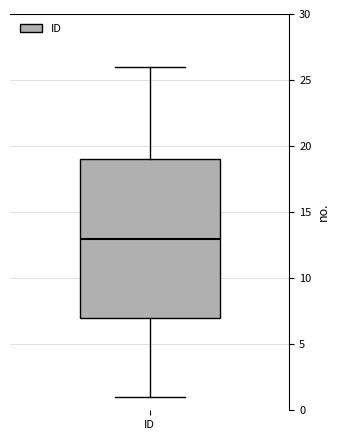

Where does the median line of the box for ID sit on the y-axis? The values are not printed on the chart, so give them approximately, as read against the axis.

13